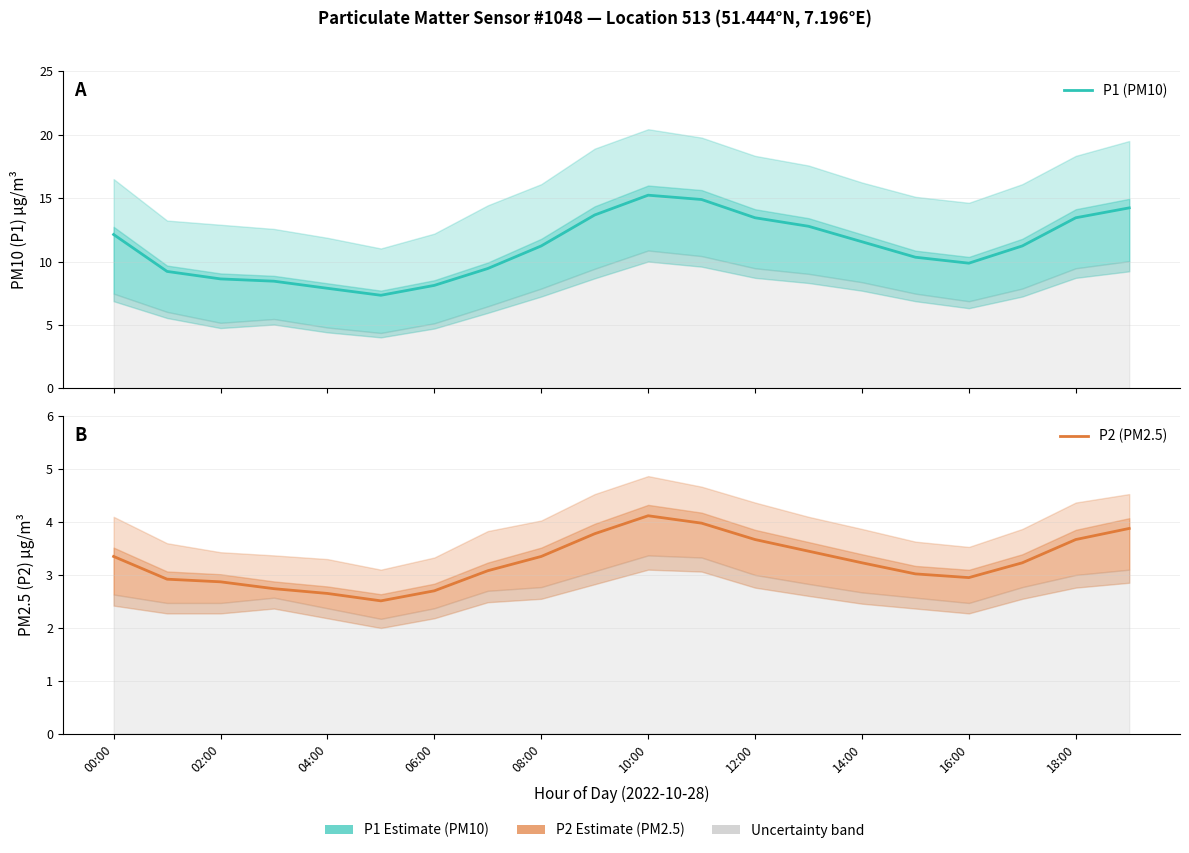

What is the total value across all series at 11?

18.9